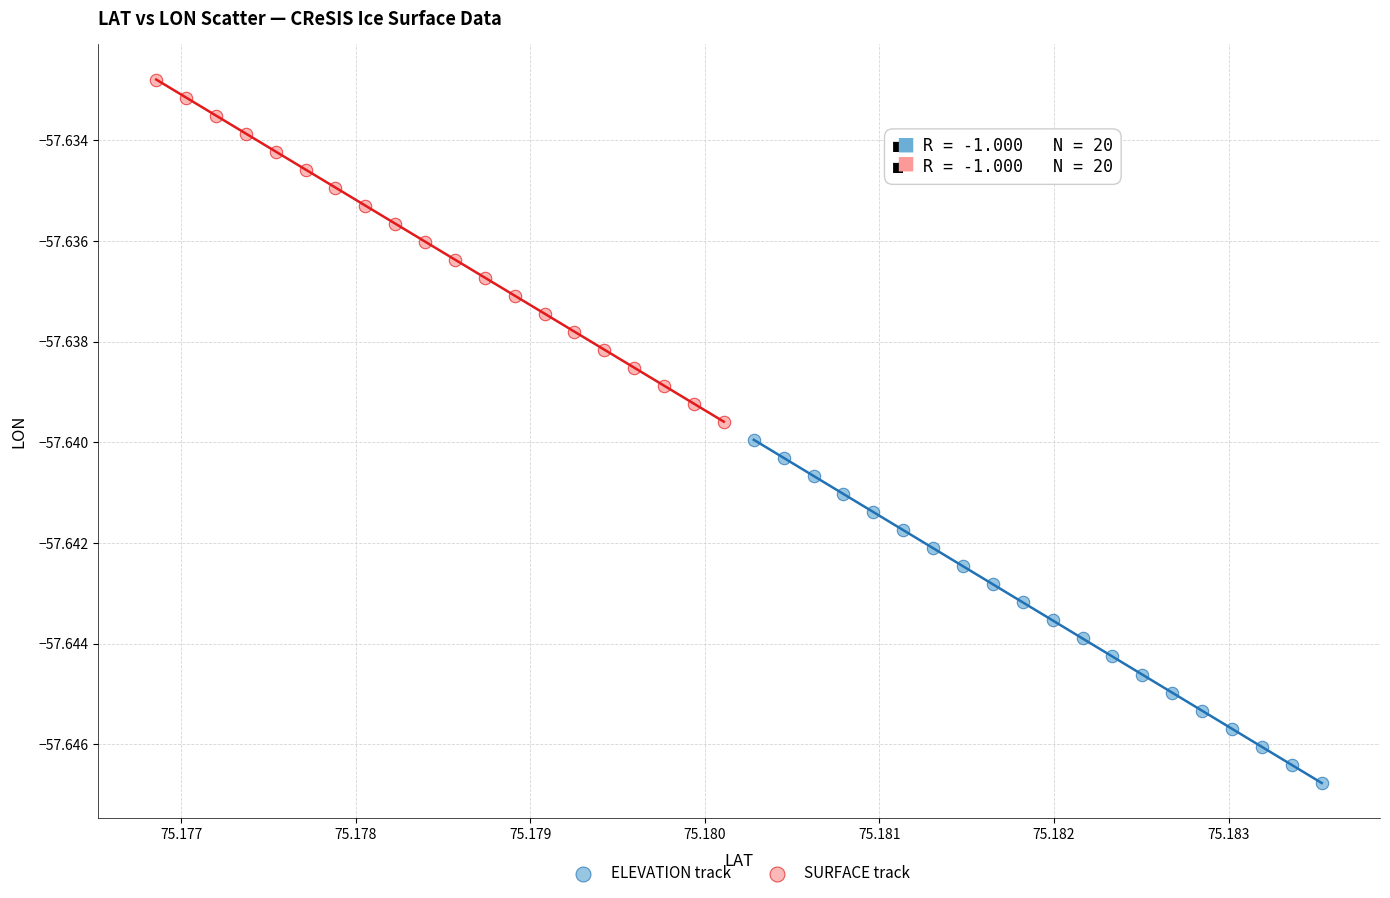

Which series has the largest Y range (max minus min)?

ELEVATION track